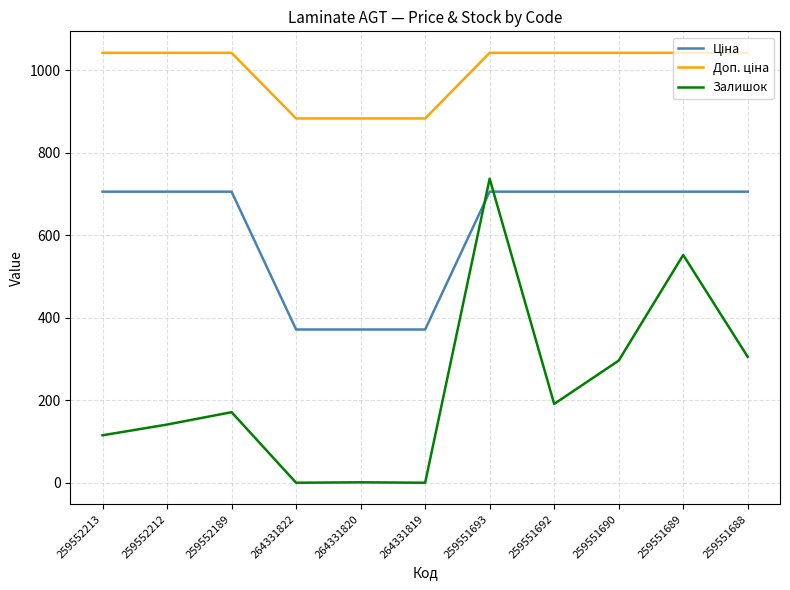

What is the total value across all series at 259551693?

2484.5